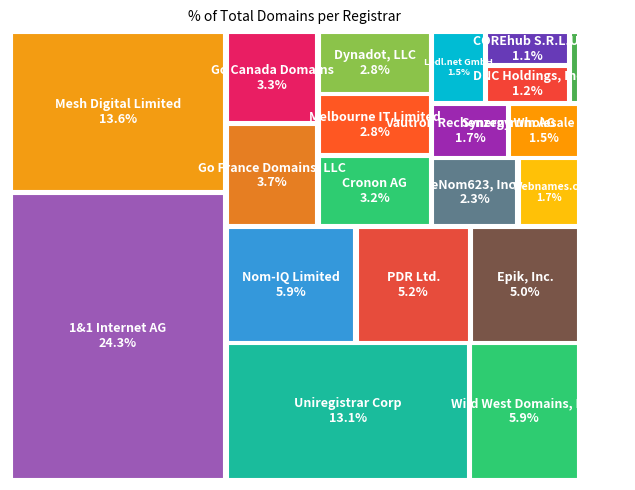

Which category has the biggest portion of the pie?

1&1 Internet AG